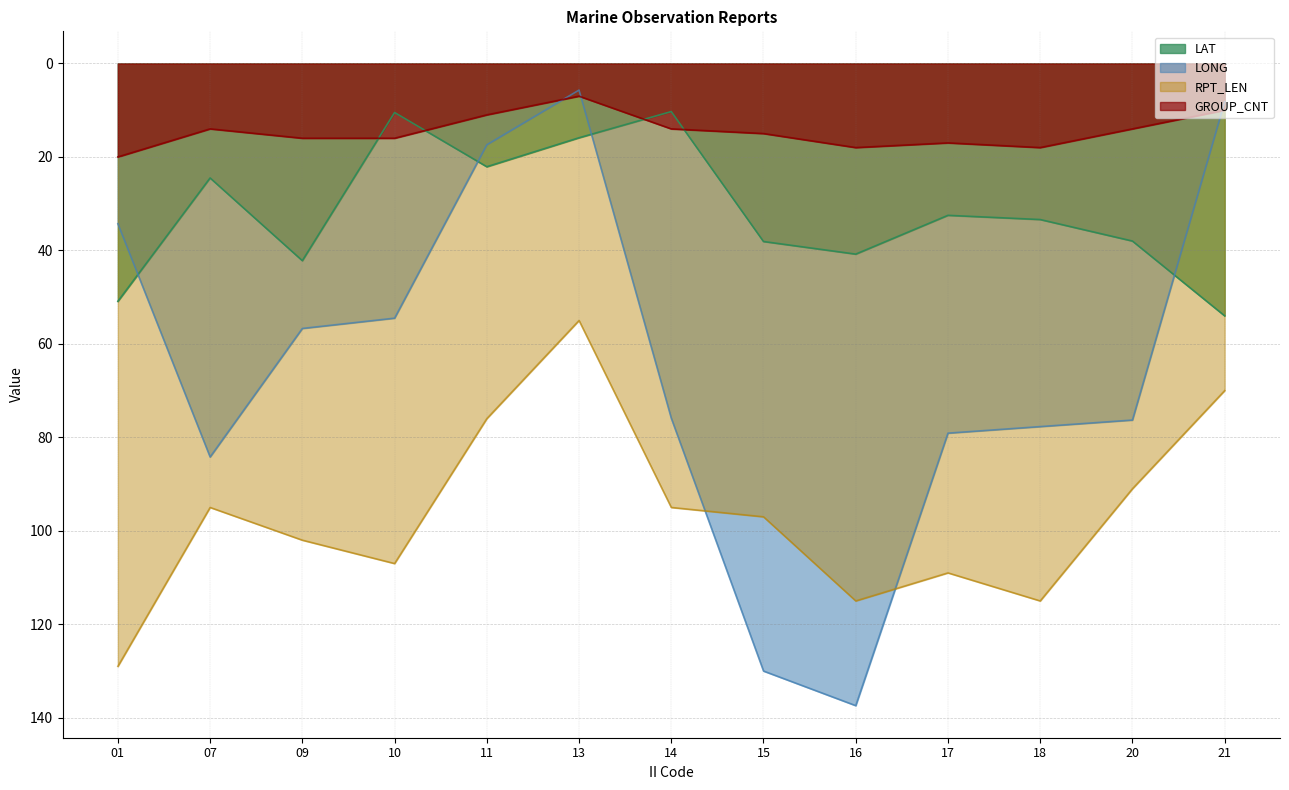

Between 21 and 16, which is larger?

21